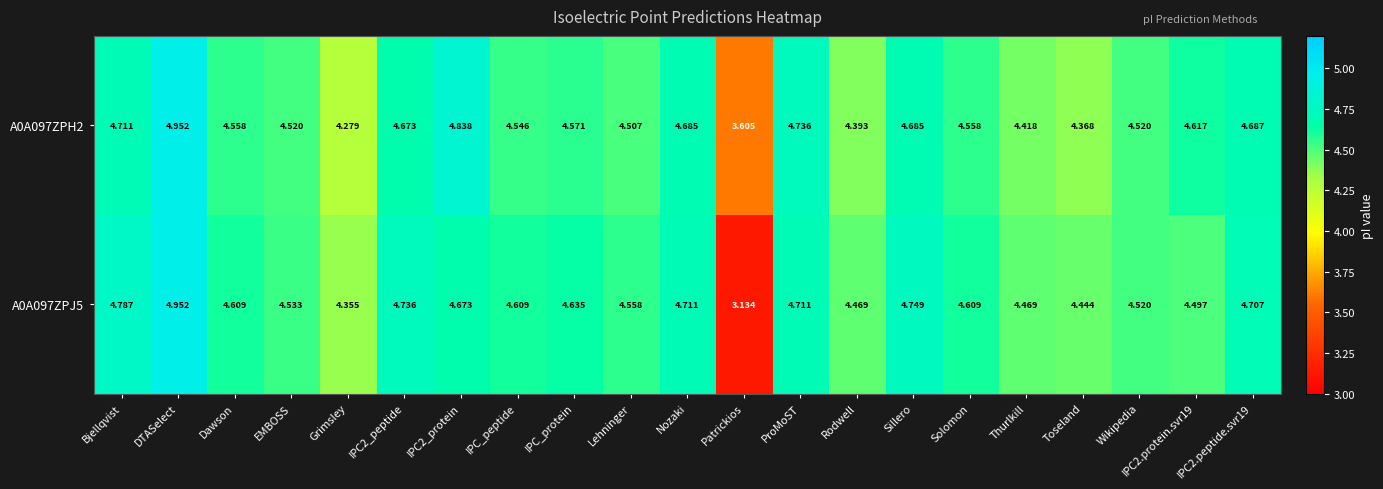

At which label does A0A097ZPH2 first exceed 4?

Bjellqvist